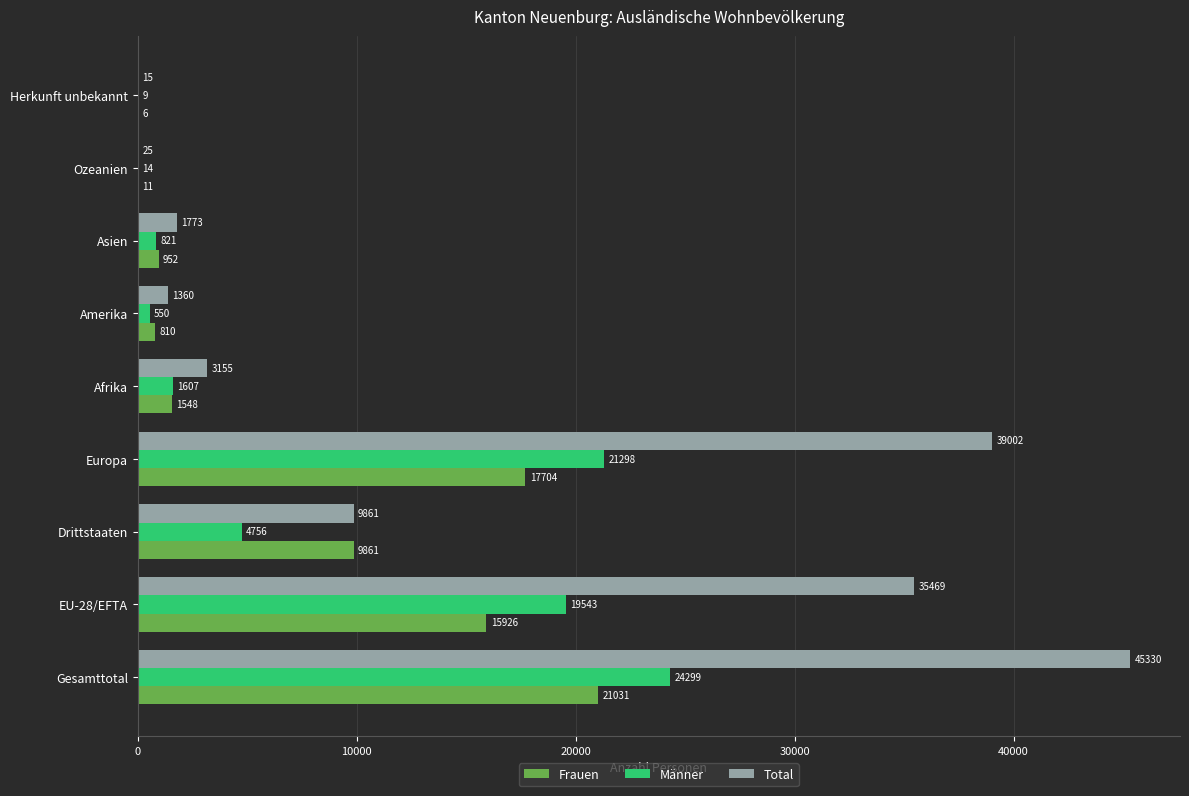

Which series has the largest total across all categories?

Total